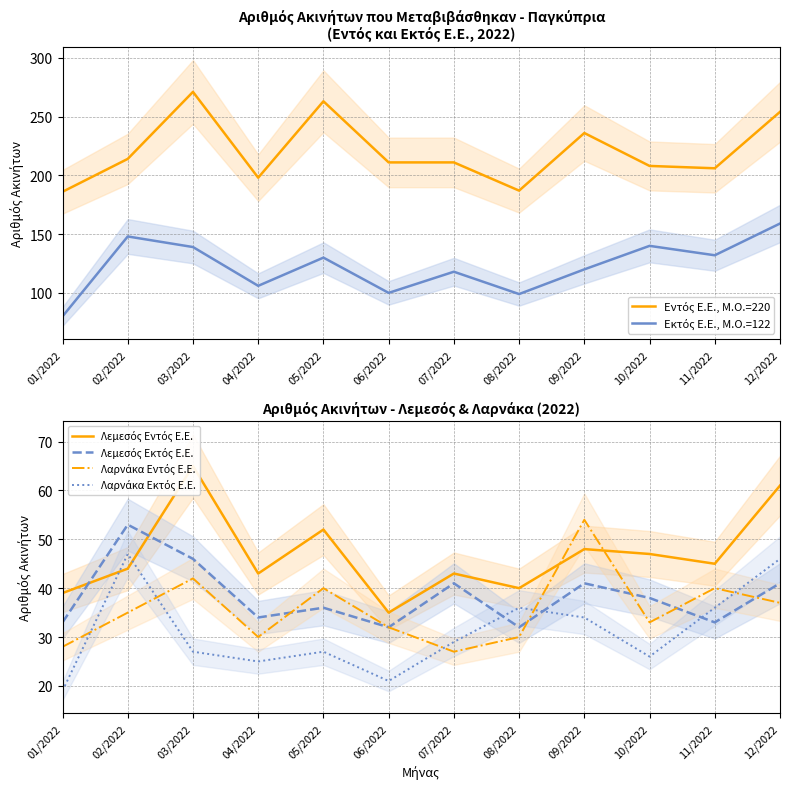

What is the greatest value displayed?

271